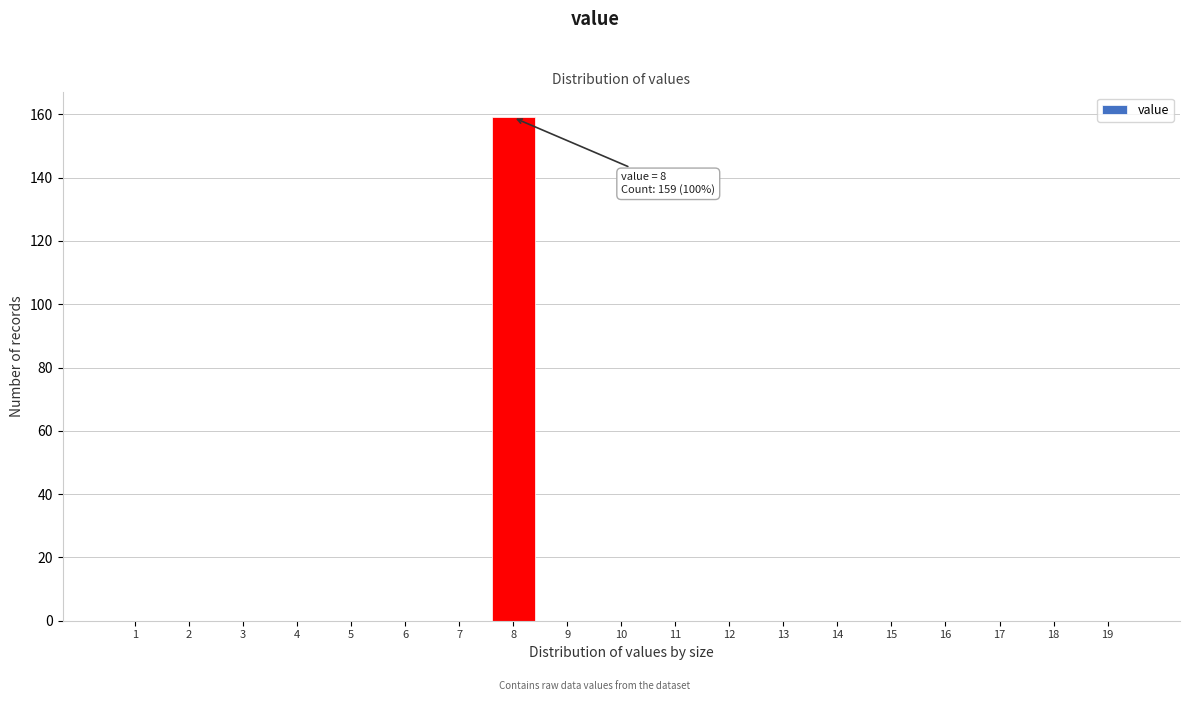

Reading left to right, transcribe all the data shown in this chart.

1=0	2=0	3=0	4=0	5=0	6=0	7=0	8=159	9=0	10=0	11=0	12=0	13=0	14=0	15=0	16=0	17=0	18=0	19=0